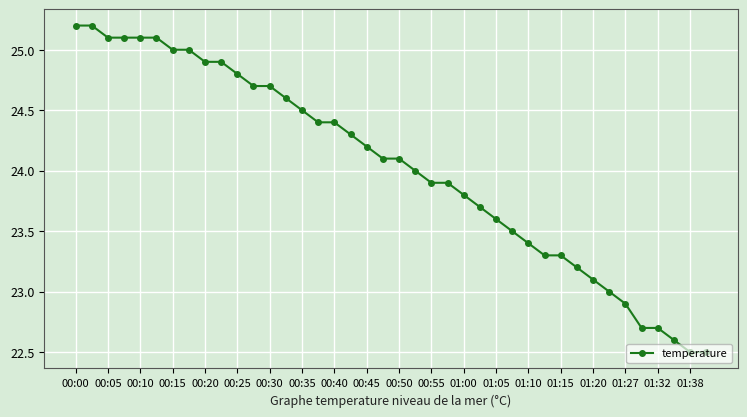

What is the smallest value displayed?

22.5